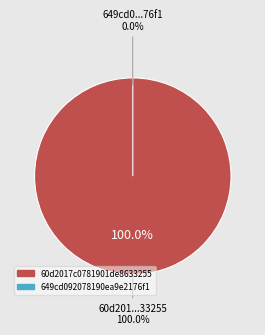

To the nearest percent, what is the combined percentage of 649cd092078190ea9e2176f1 and 60d2017c0781901de8633255?

100%